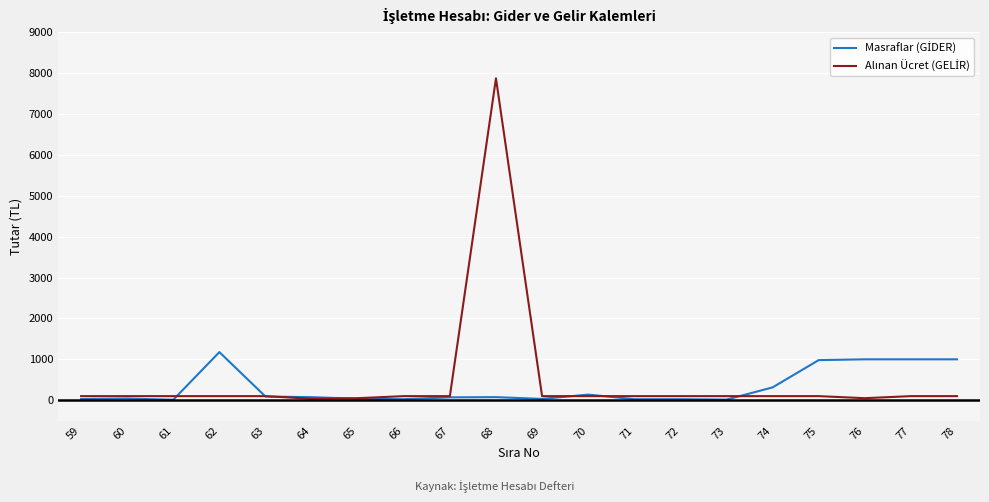

At which category is the sum across all series the highest?

68